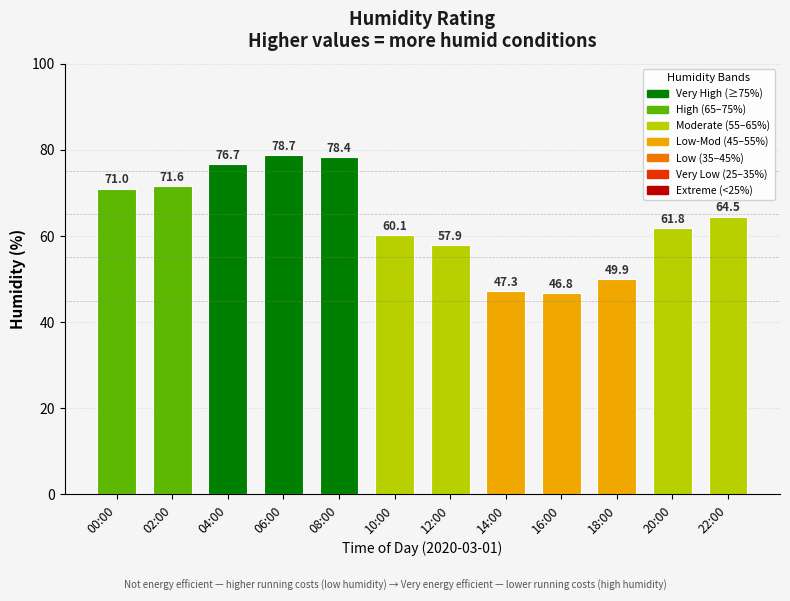

True or false: the data shows 68.0 at 16:00.

False